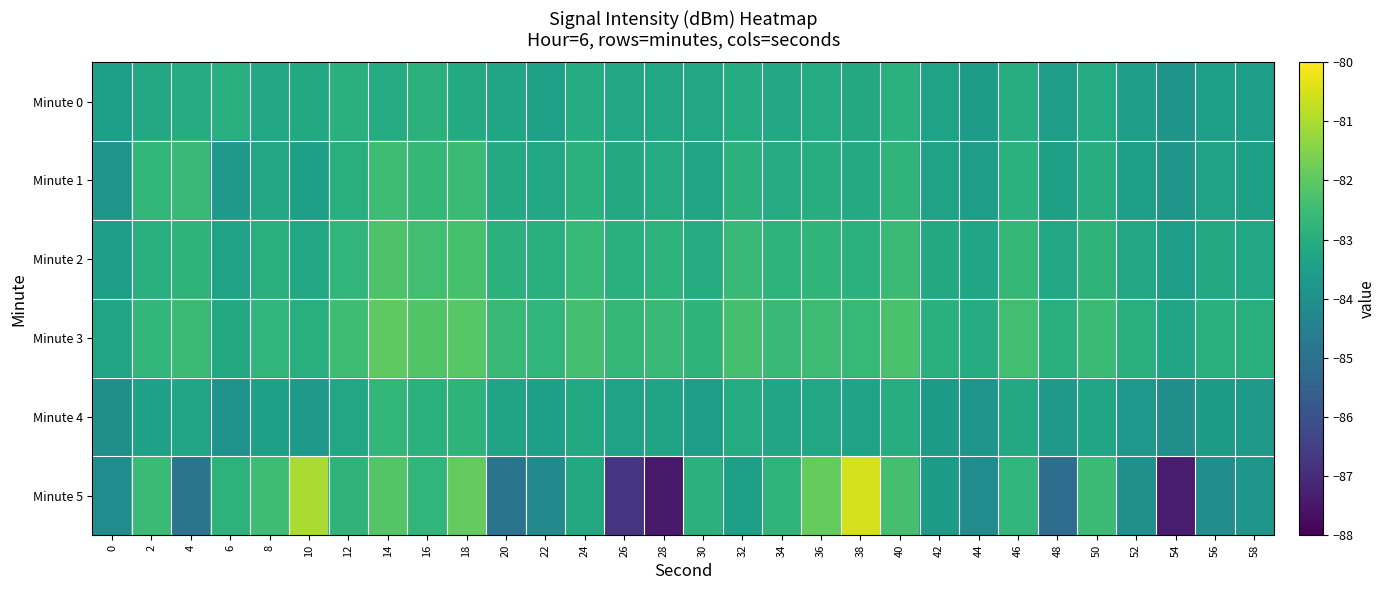

Which series has the largest range (max minus min)?

Minute 5